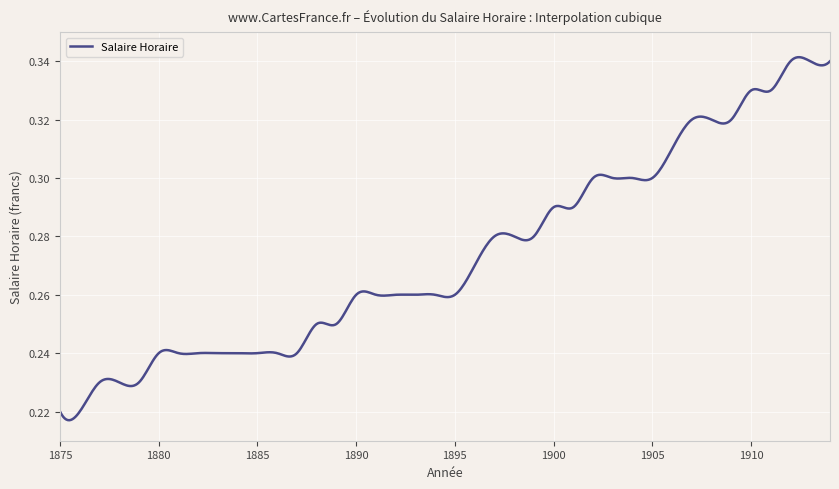

How many values are between 0 and 1?

500